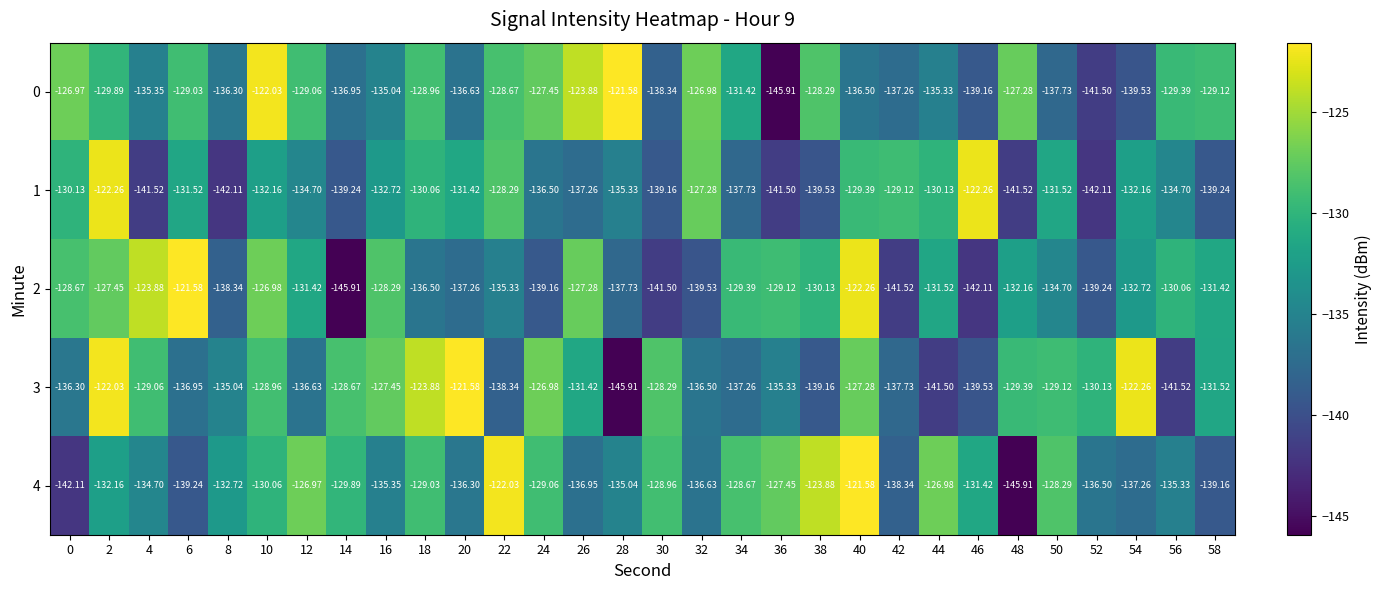

How many data points in 3 are above -131?

14